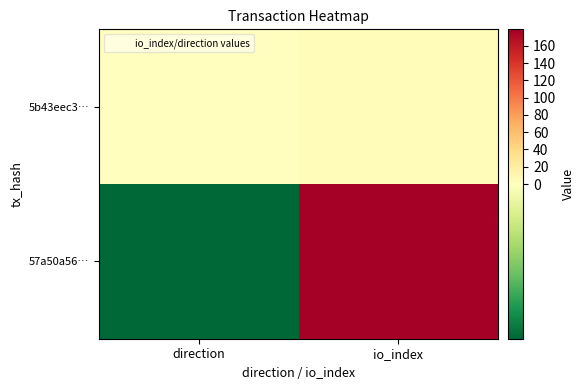

How many data points does each series have?

2